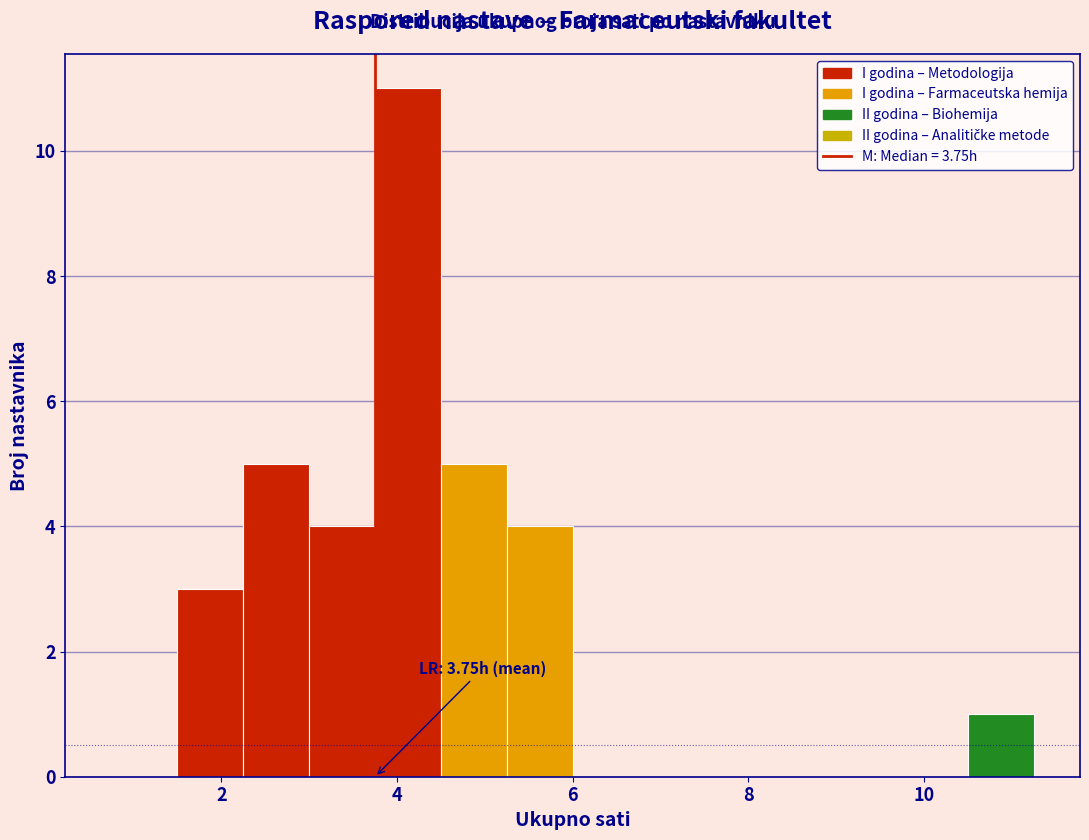

Around what value on the x-axis is the tallest bar? Give the approximate position of its centre, as read against the axis.

4.2